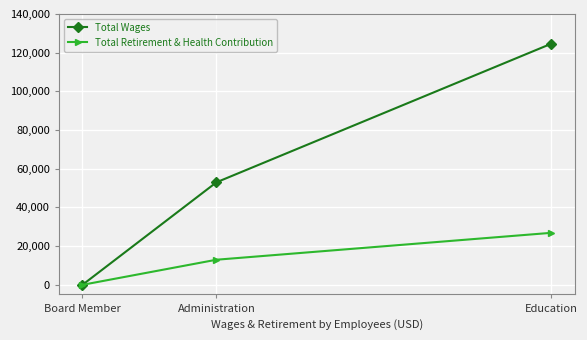

Is the value of Total Wages at Education greater than the value of Total Retirement & Health Contribution at Education?

Yes